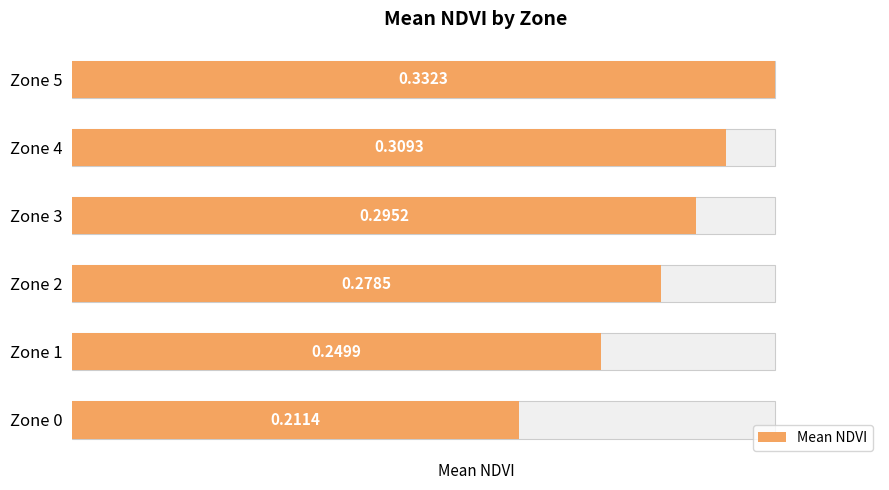

The value at Zone 1 is 0.2. True or false?

True